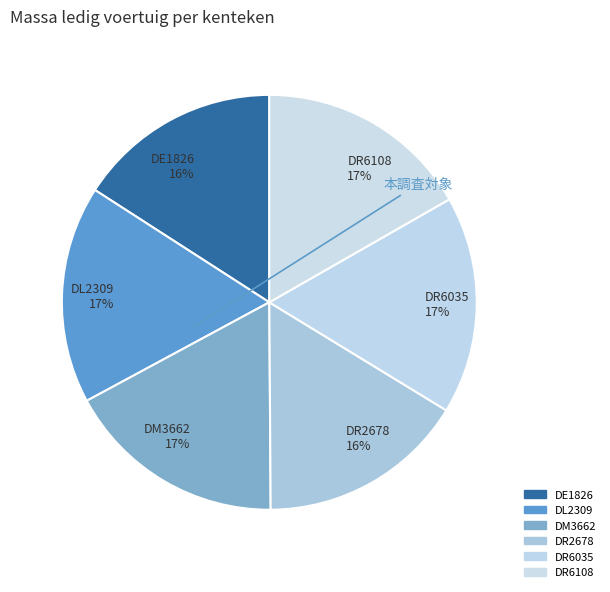

Do DE1826 16% and DM3662 17% together represent more than half of the pie?

No